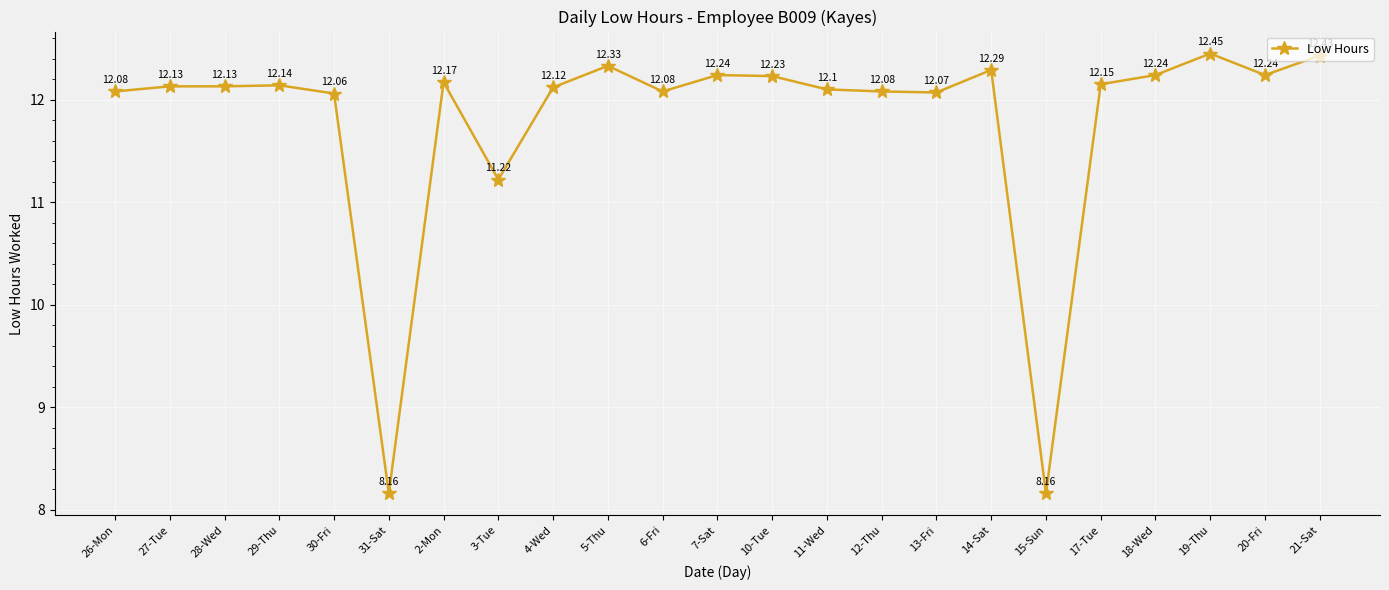

What is the difference between the maximum and minimum values?

4.3